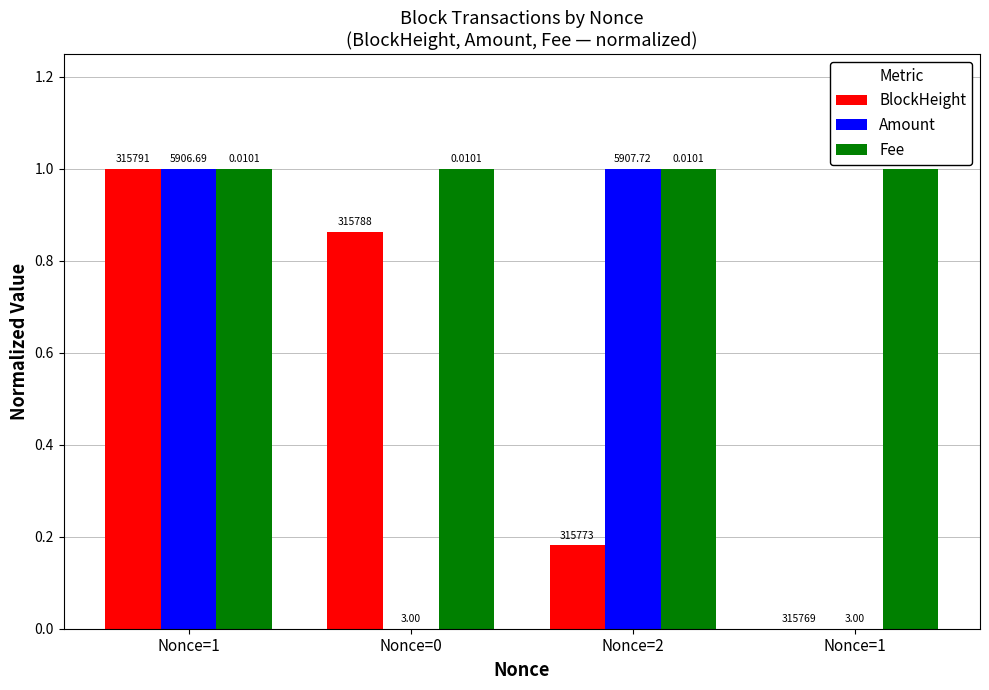

What are all the series names shown in the legend?

BlockHeight, Amount, Fee